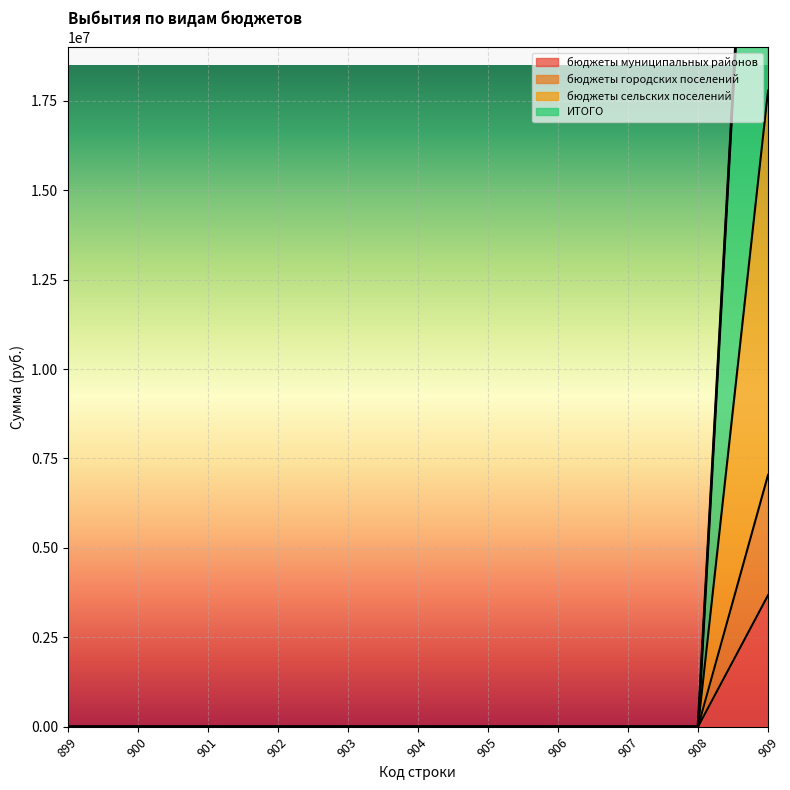

The value of бюджеты сельских поселений at 907 is 0.0. True or false?

True